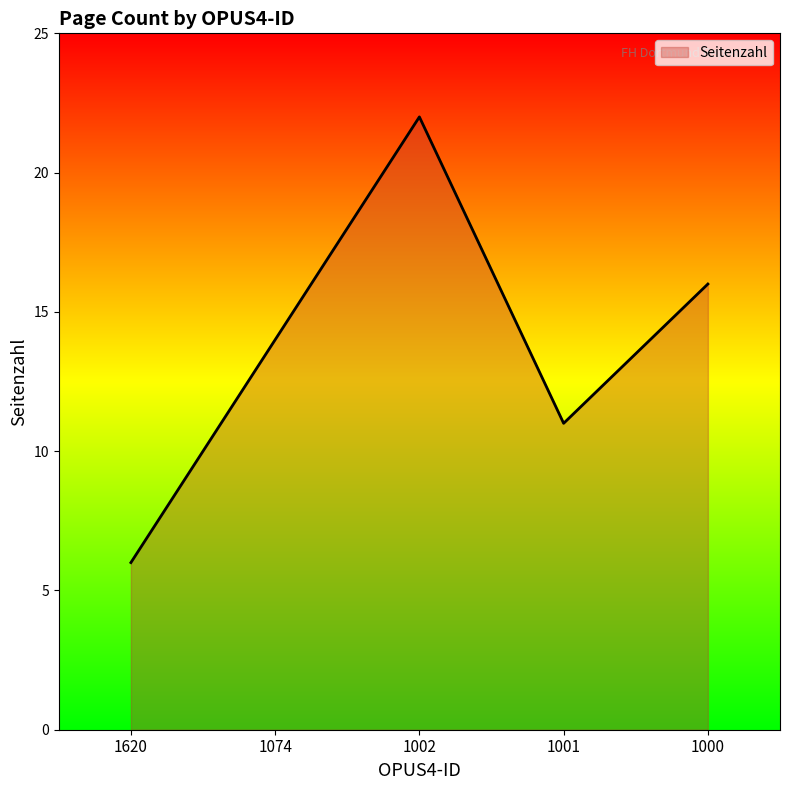

What is the difference between the second highest and second lowest values?

5